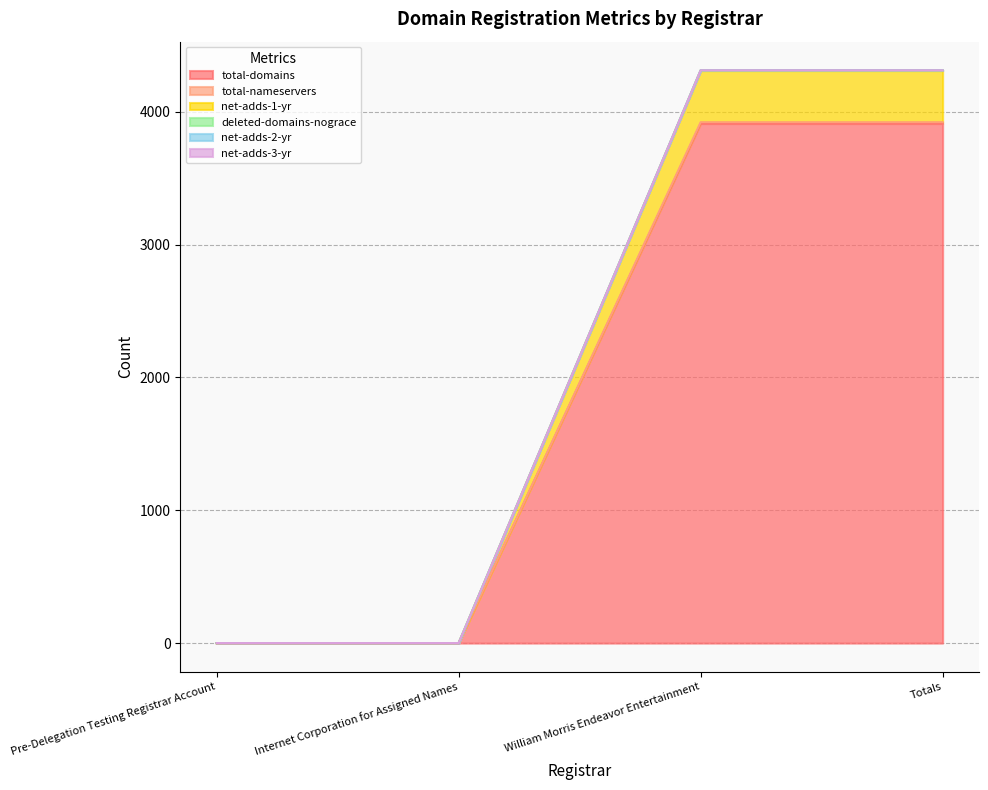

What position from the left is Internet Corporation for Assigned Names?

2